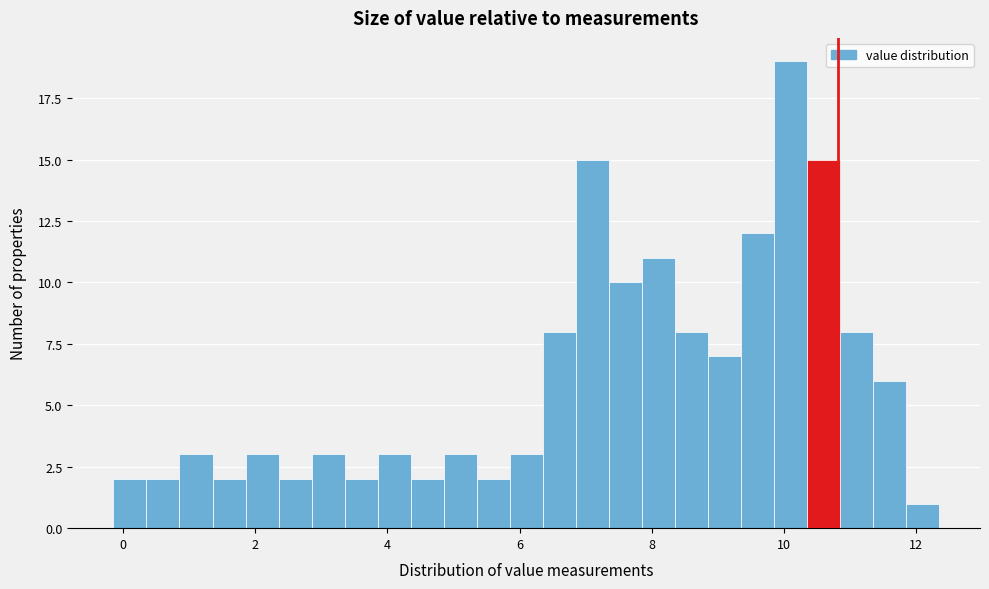

Around what value on the x-axis is the tallest bar? Give the approximate position of its centre, as read against the axis.

10.2